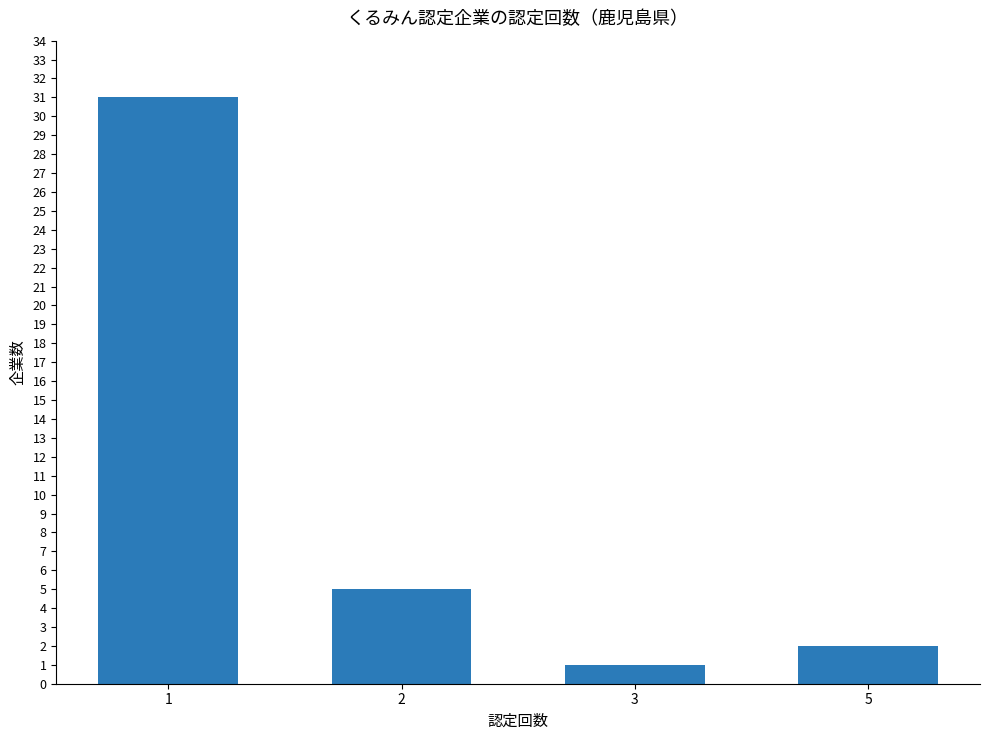

Rank the categories by value from highest to lowest.

1, 2, 5, 3